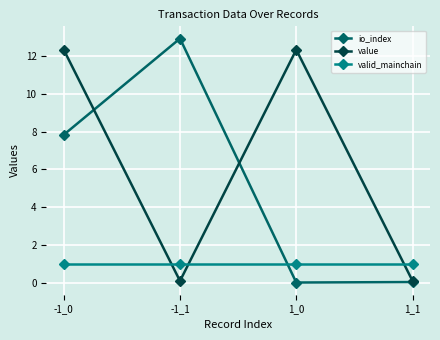

At which category does value reach its first local valley?

-1_1